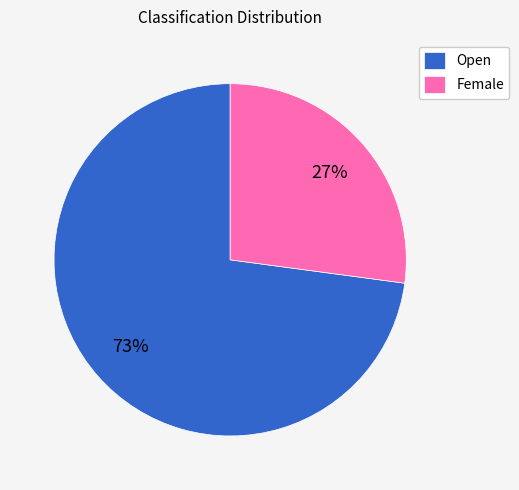

The Female slice represents 27% of the pie. True or false?

True